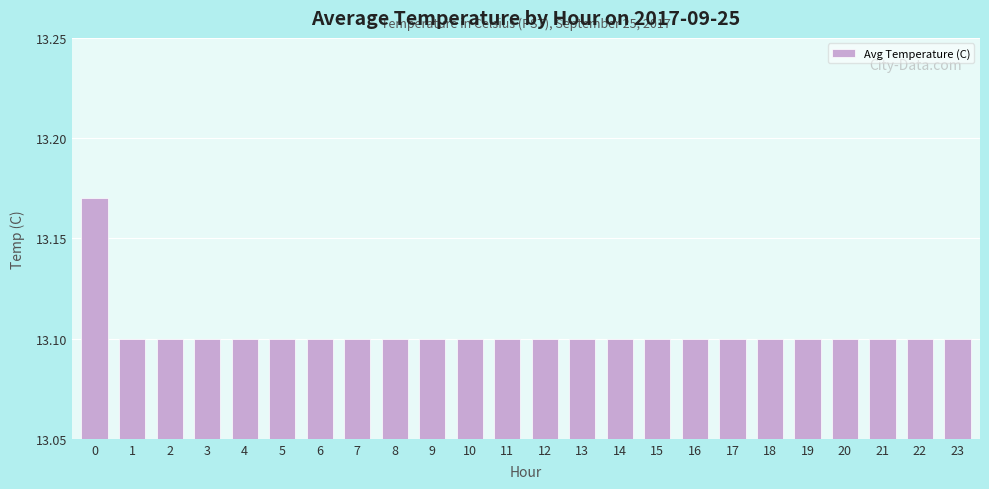

Does the chart contain stacked bars?

No